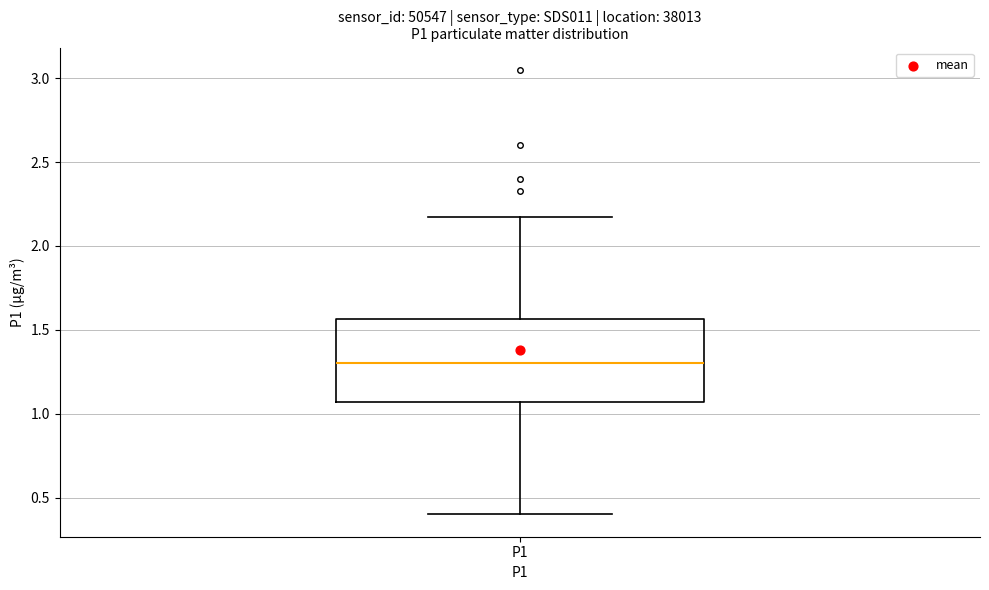

Transcribe this box plot: give where the median line is, the range the box spans, and where the two whiskers end, as read against the y-axis. The values are not printed on the chart, so give them approximately, as read against the axis.

median 1.30, box 1.05 to 1.55, whiskers 0.40 to 2.15